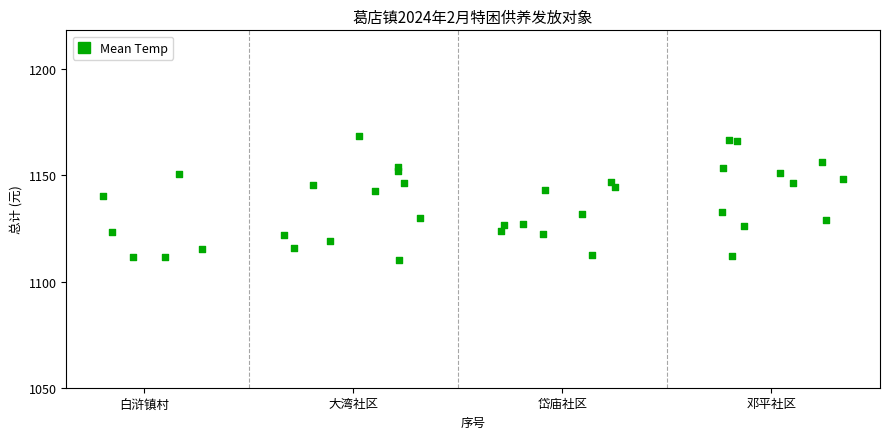

What is the range of X values (max minus min)?

3.5